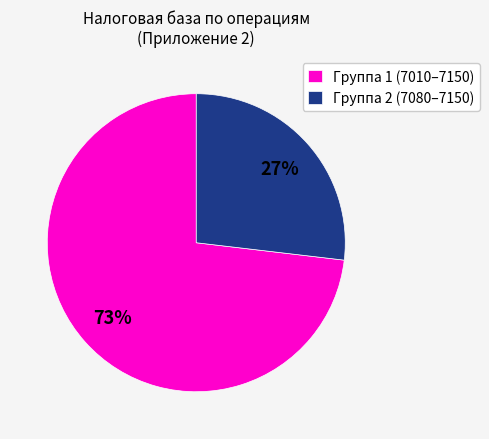

Which has a higher value, Группа 2 (7080–7150) or Группа 1 (7010–7150)?

Группа 1 (7010–7150)